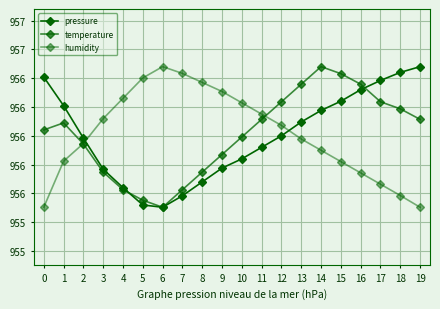

Does the chart have visible grid lines?

Yes